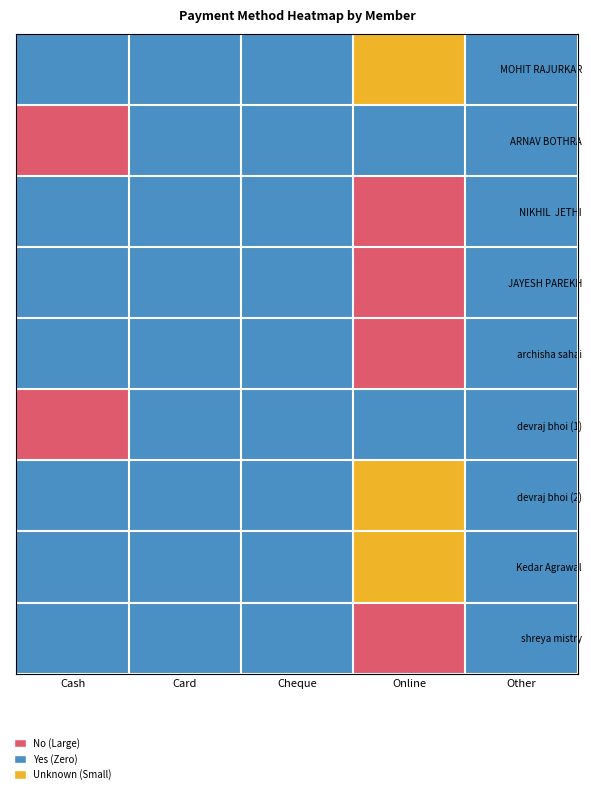

What is the difference between the highest and lowest values at Online?

2